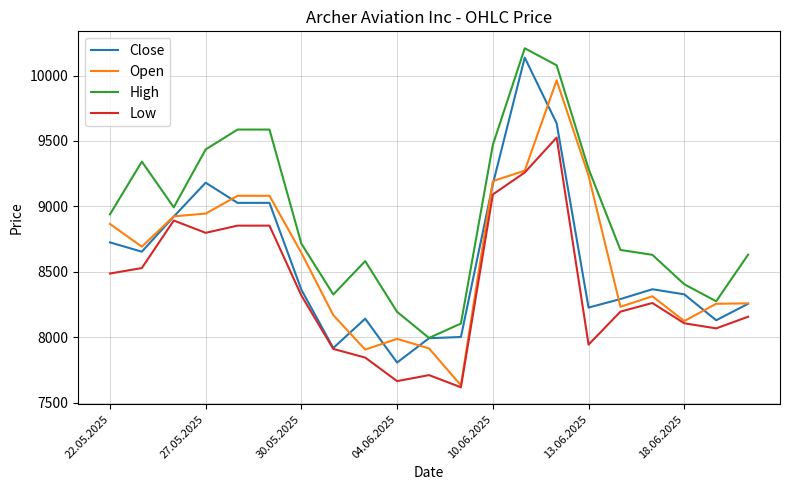

What are all the series names shown in the legend?

Close, Open, High, Low